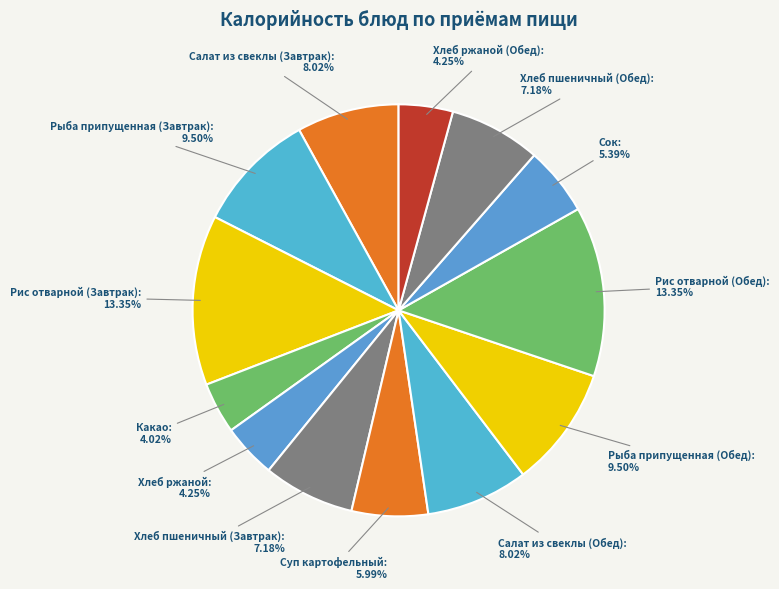

Which slice is the smallest?

Какао